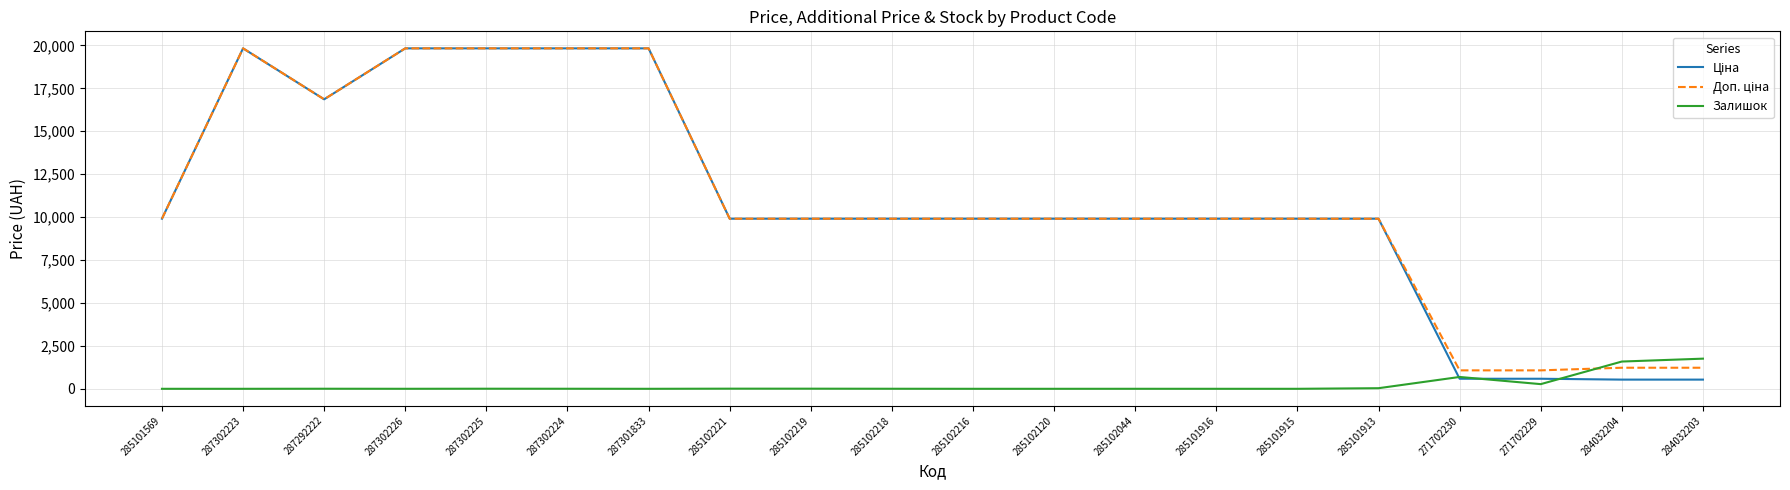

What is the spread (max minus min) of values at 287301833?

19831.1